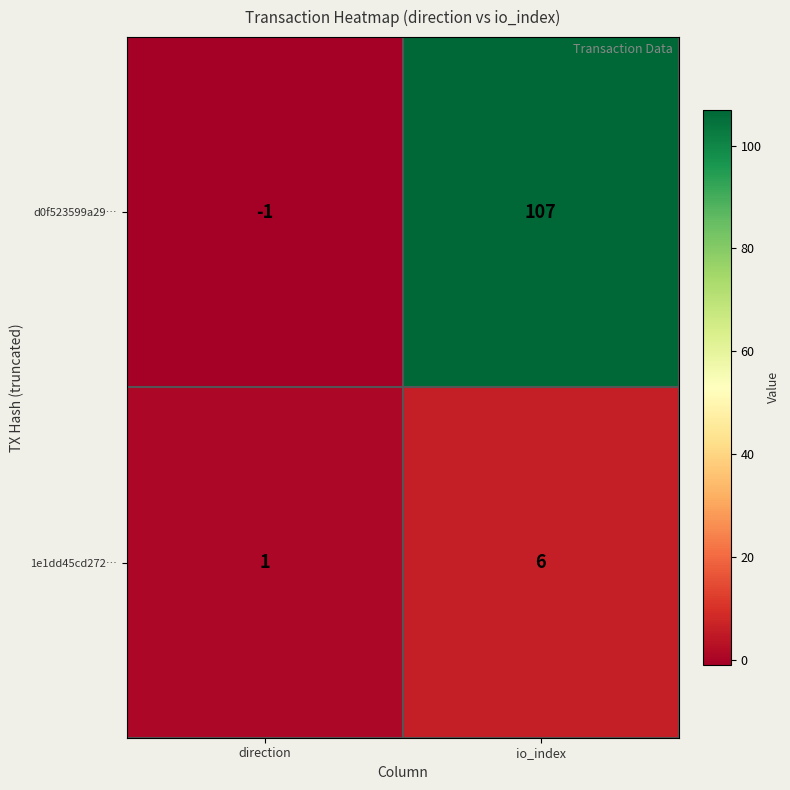

Between direction and io_index, which series saw the biggest shift?

d0f523599a29…